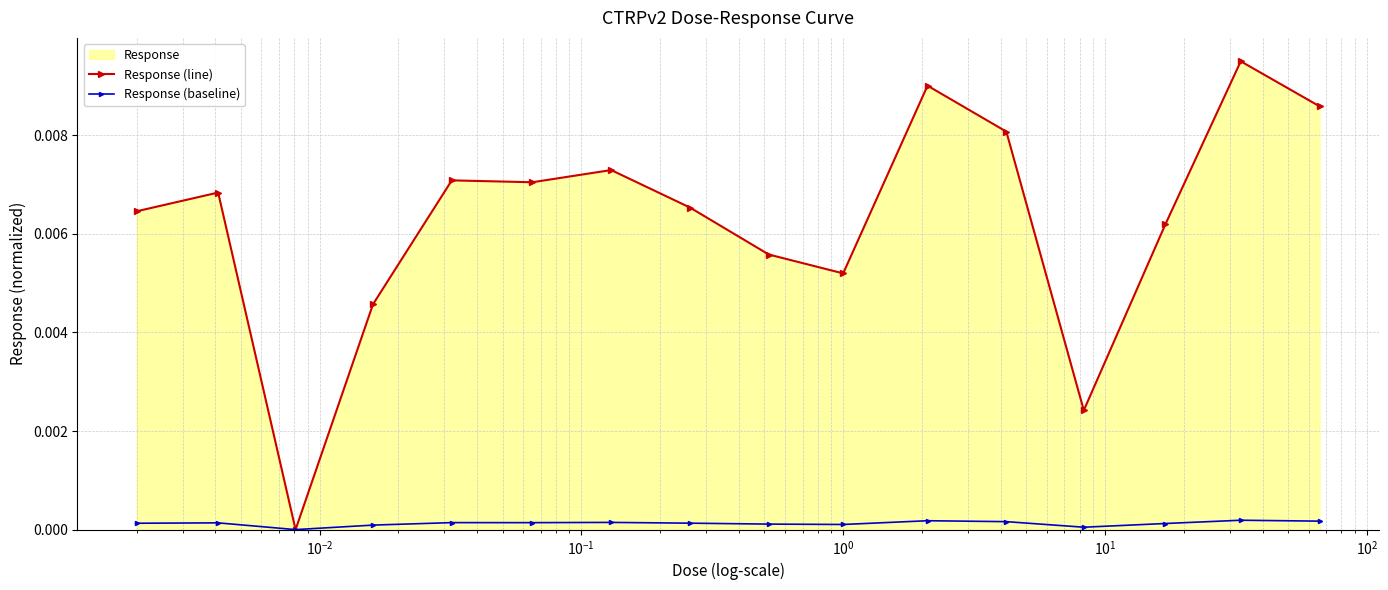

True or false: Response (line) and Response (baseline) cross at least once.

False